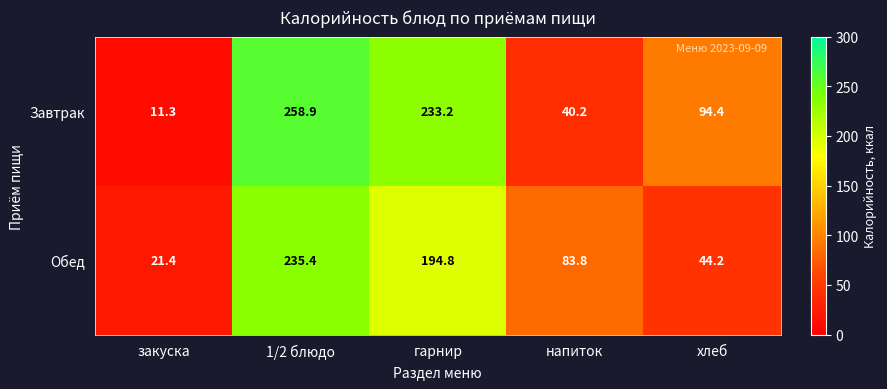

What is the average value of the Завтрак series?

127.6